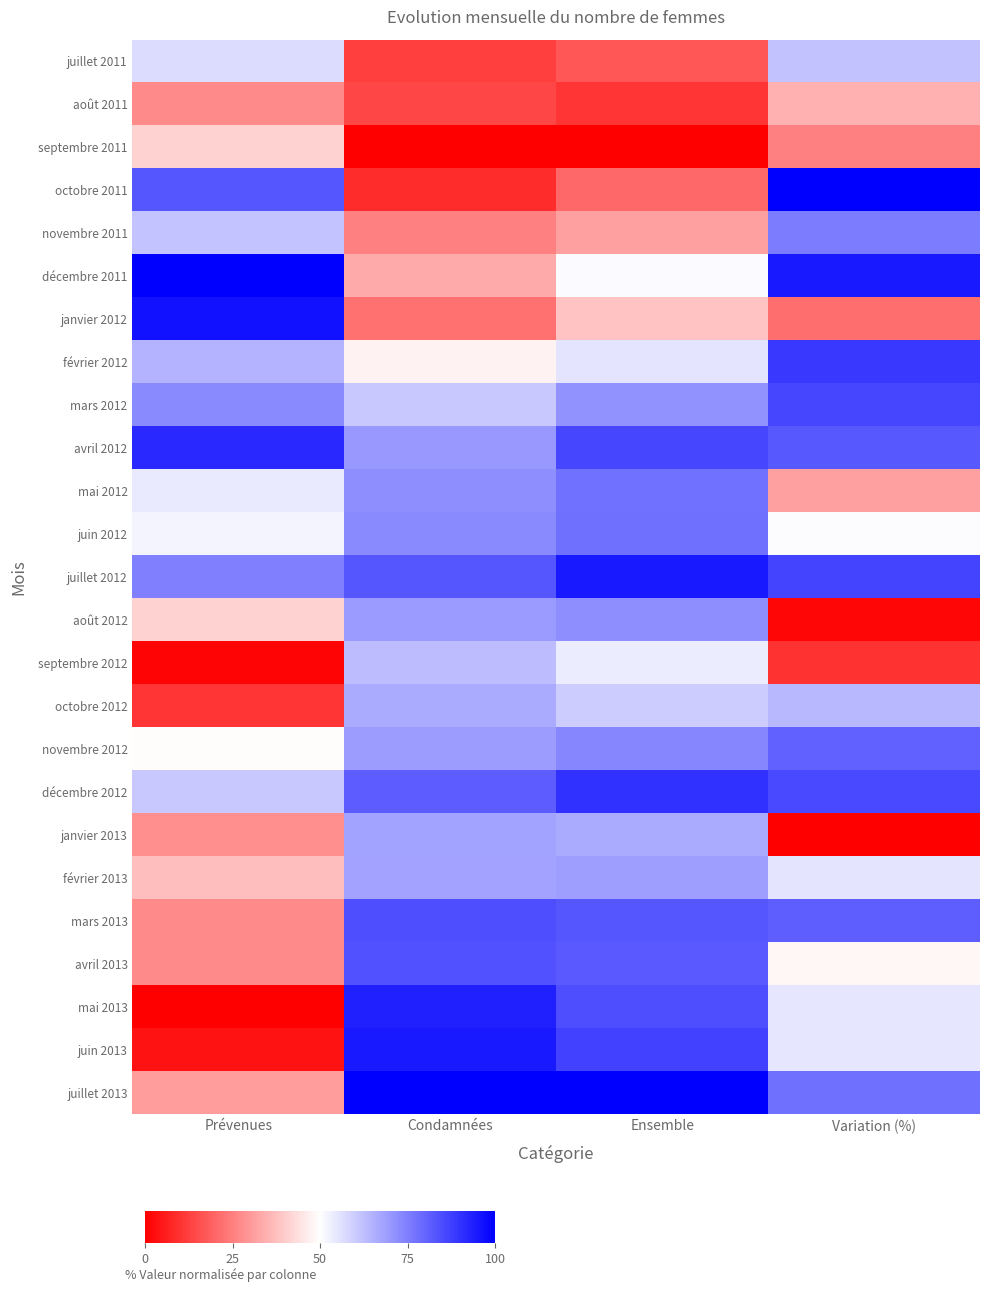

At which category is the sum across all series the highest?

Ensemble